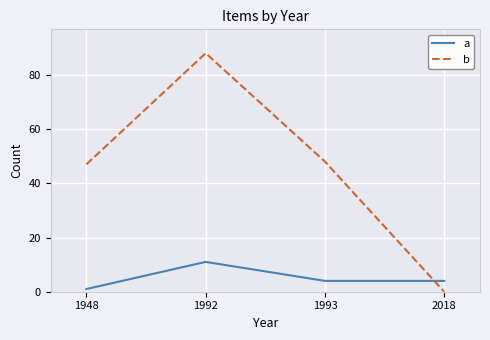

True or false: b has a value of 88 at 1992.

True